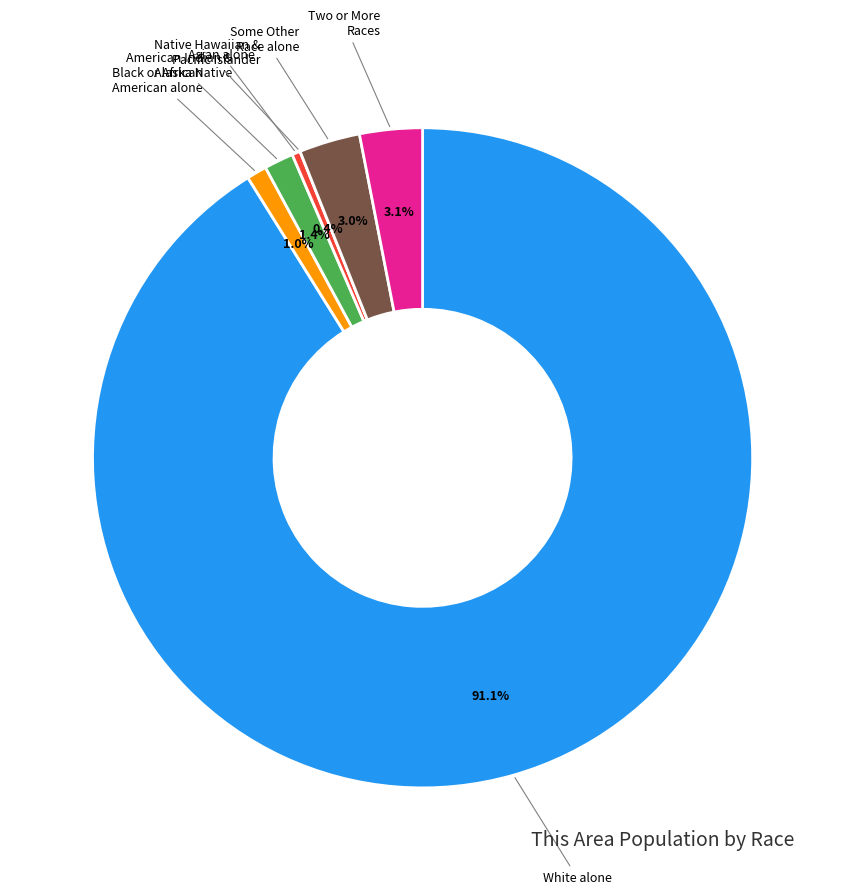

Does any single category account for the majority?

Yes